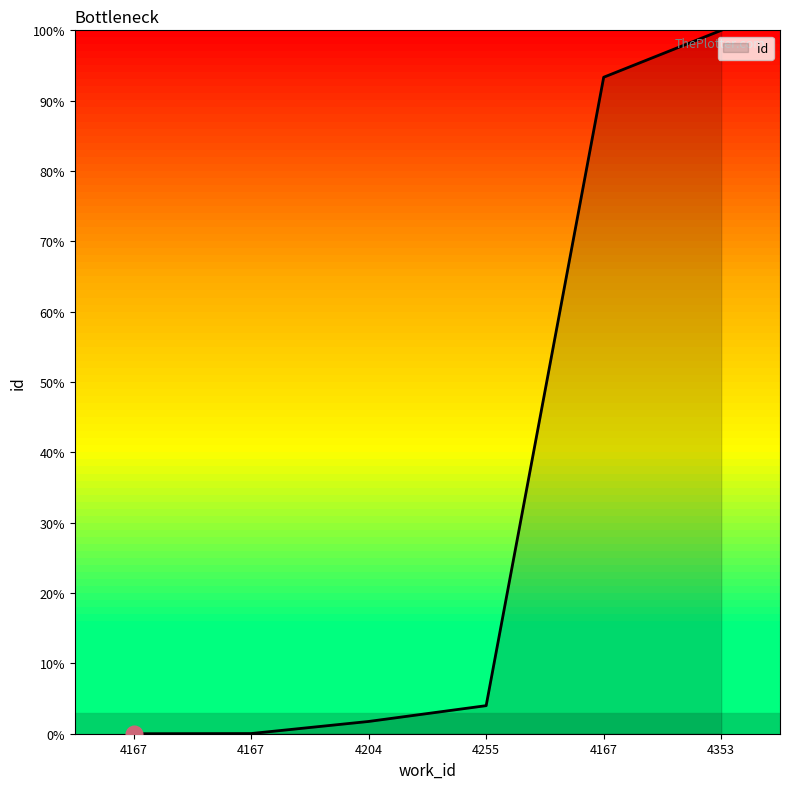

How many series are shown in this chart?

1